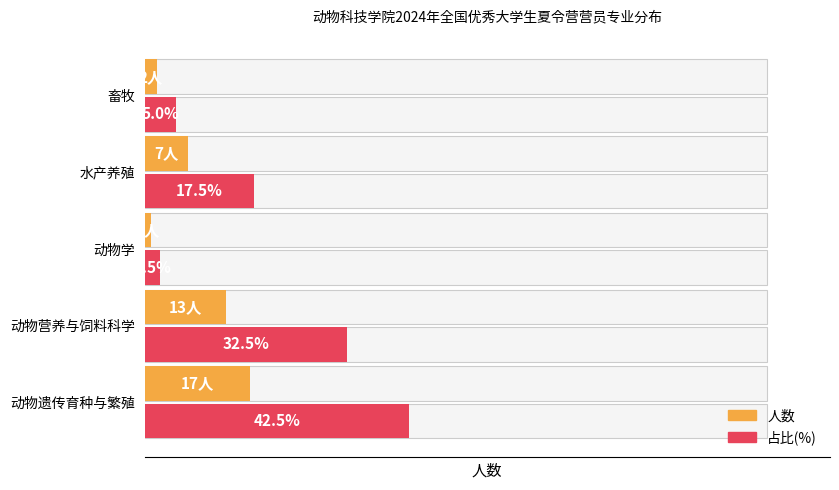

What is the value of the 人数 bar at the 3rd from the left?

1.0